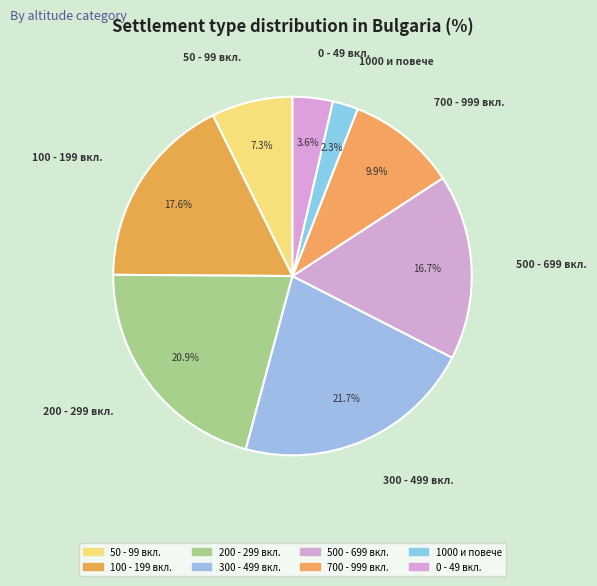

How many segments does this pie chart have?

8